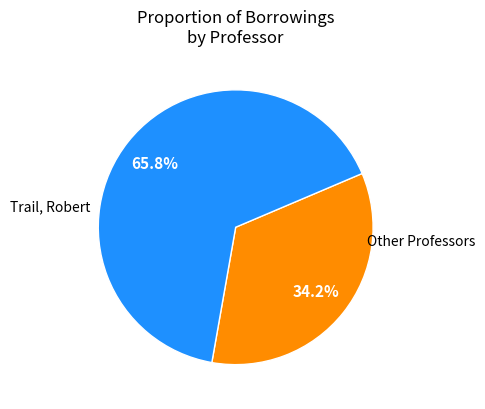

How many segments does this pie chart have?

2